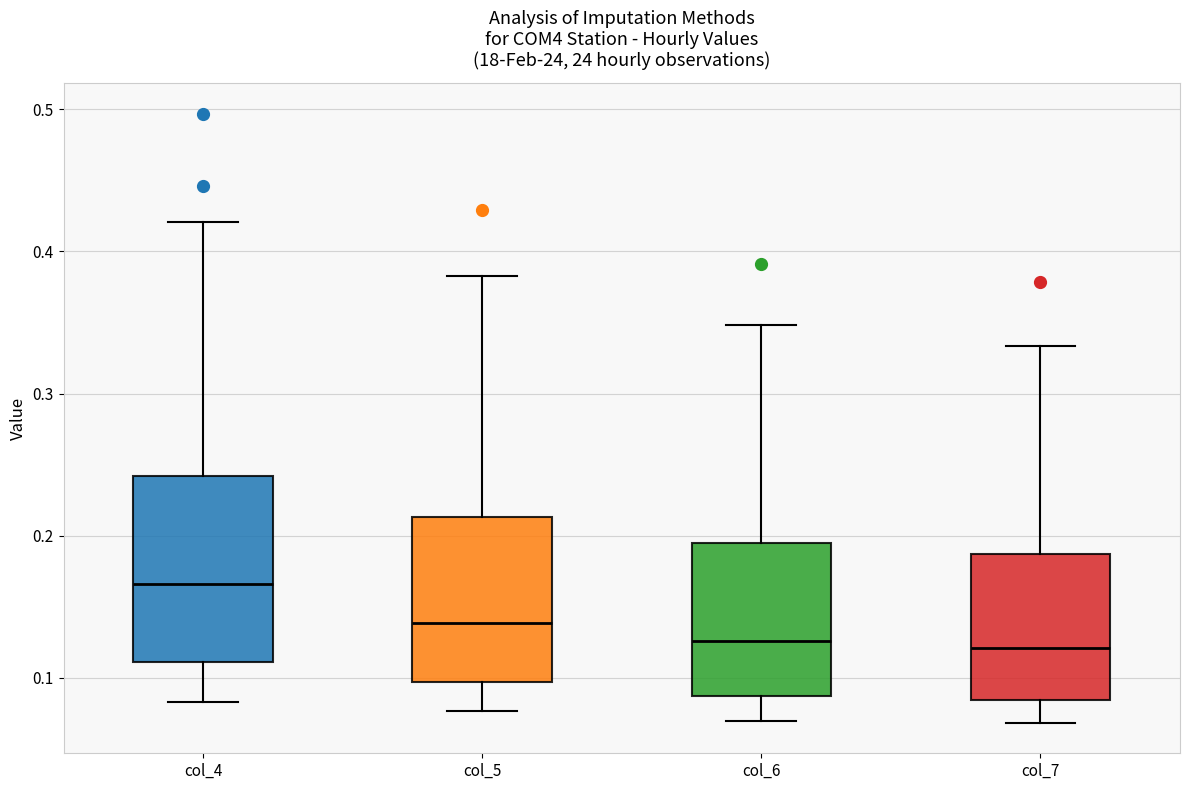

Reading left to right, read every box against the y-axis: the position of its median line, the range the box covers, and the ends of its whiskers. The values are not printed on the chart, so give them approximately, as read against the axis.

col_4: median 0.17, box 0.11 to 0.24, whiskers 0.08 to 0.42
col_5: median 0.14, box 0.10 to 0.21, whiskers 0.08 to 0.38
col_6: median 0.13, box 0.09 to 0.19, whiskers 0.07 to 0.35
col_7: median 0.12, box 0.08 to 0.19, whiskers 0.07 to 0.33